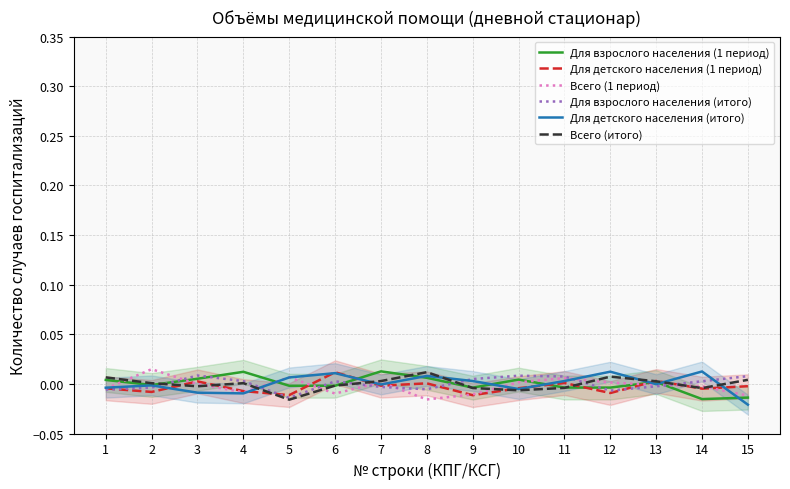

The Для взрослого населения (итого) series shows -0.0 at 8. True or false?

False